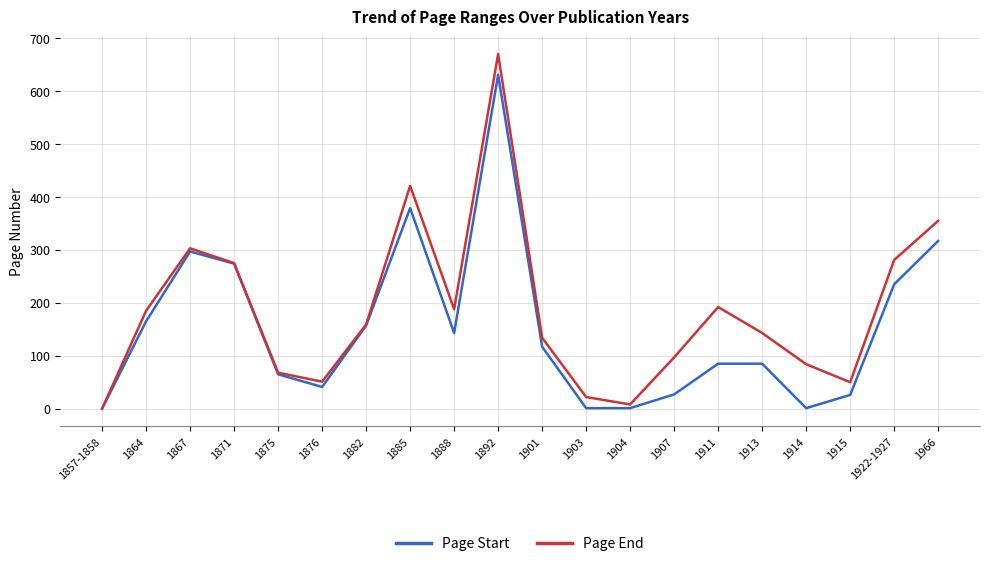

Which series has the largest total across all categories?

Page End